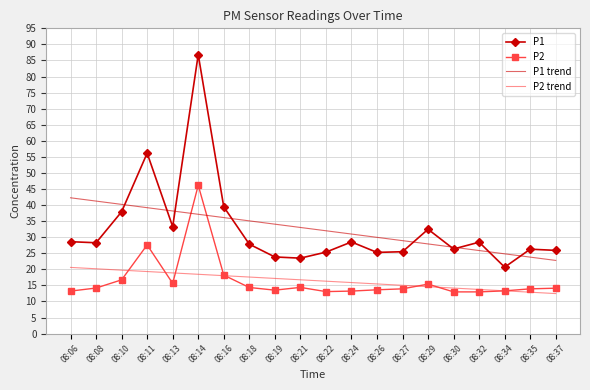

Which series has the widest spread of values?

P1